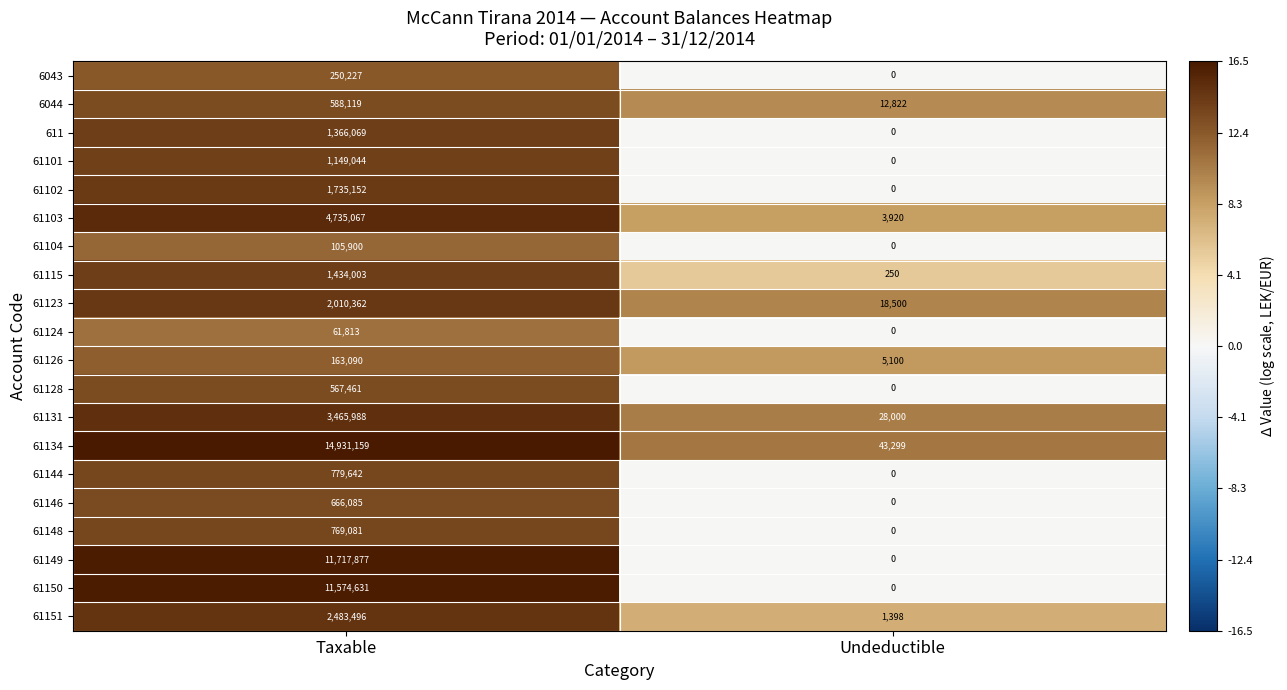

What is the difference between the 61134 values at Undeductible and Taxable?

14887860